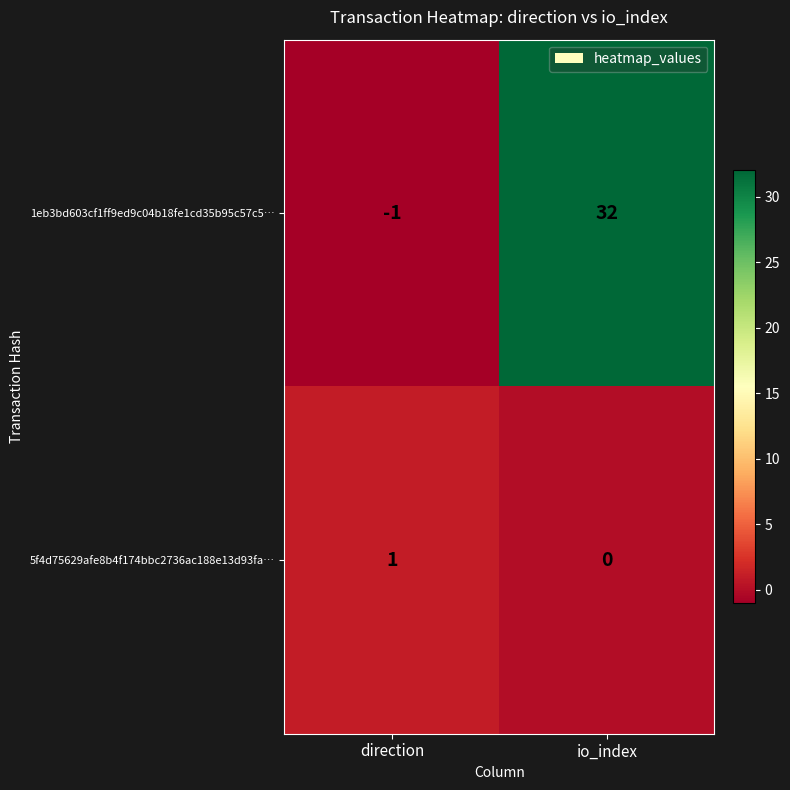

Where is 1eb3bd603cf1ff9ed9c04b18fe1cd35b95c57c5… nearest to the value 15?

direction